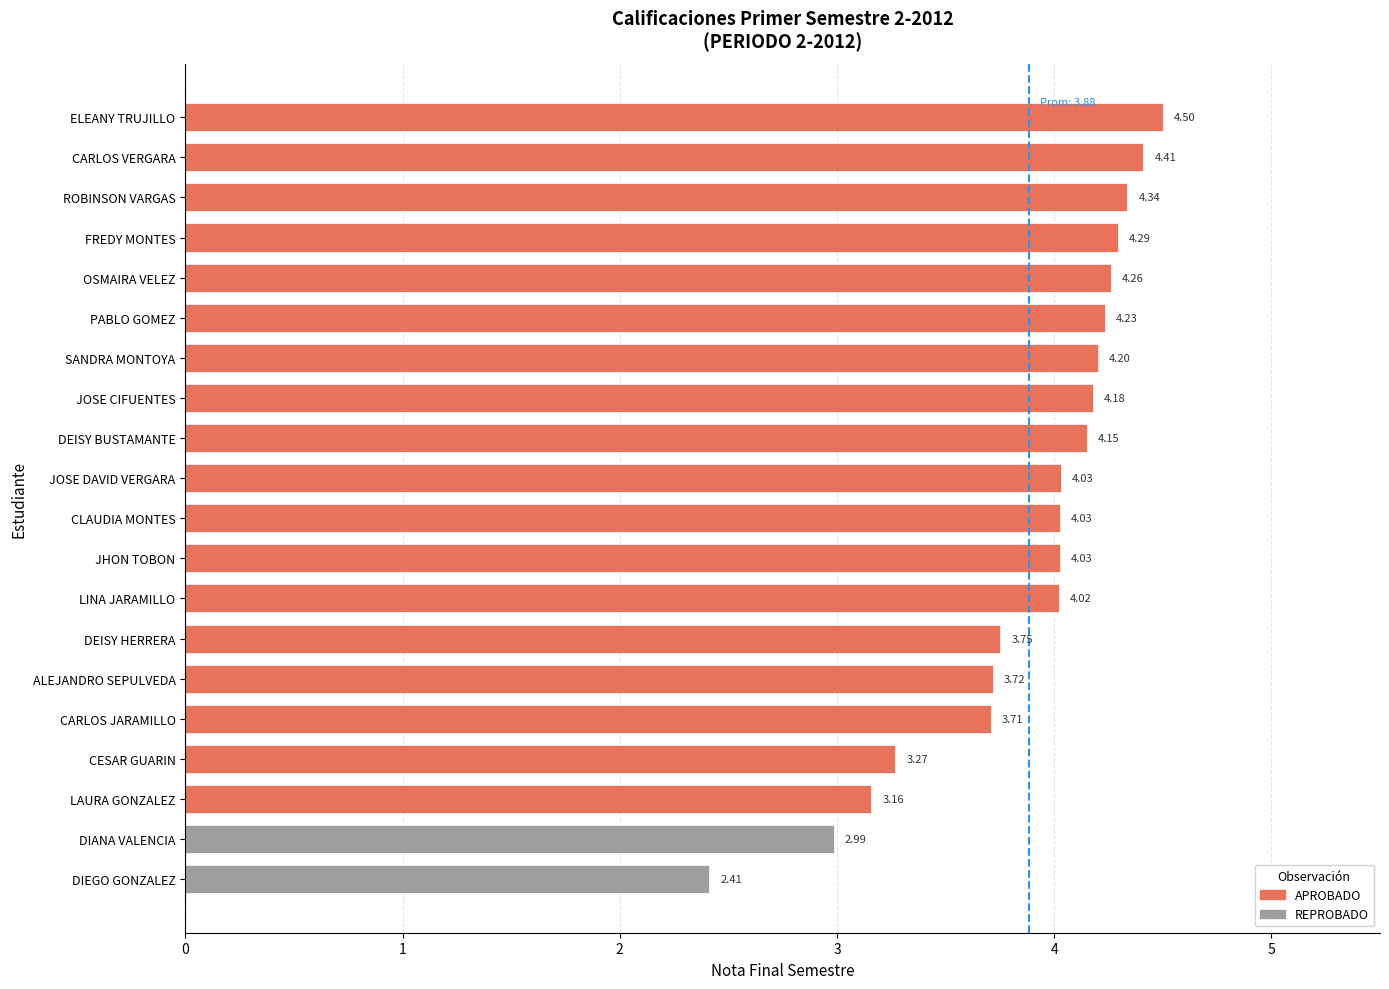

Which category has the highest value across all series?

ELEANY TRUJILLO